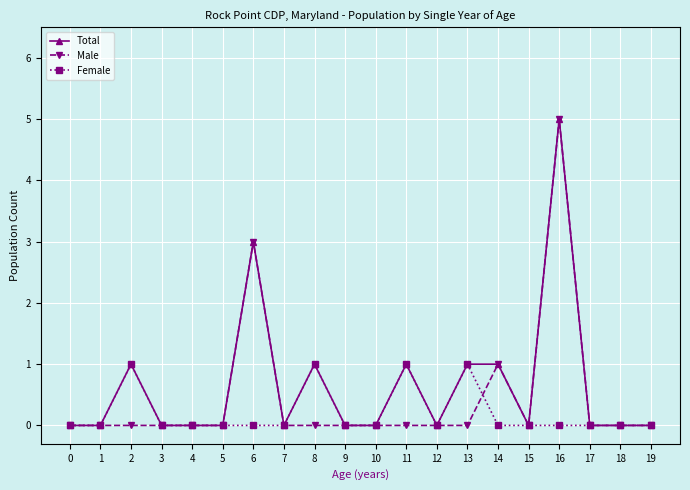

Is it true that Male equals 2 at 9?

False